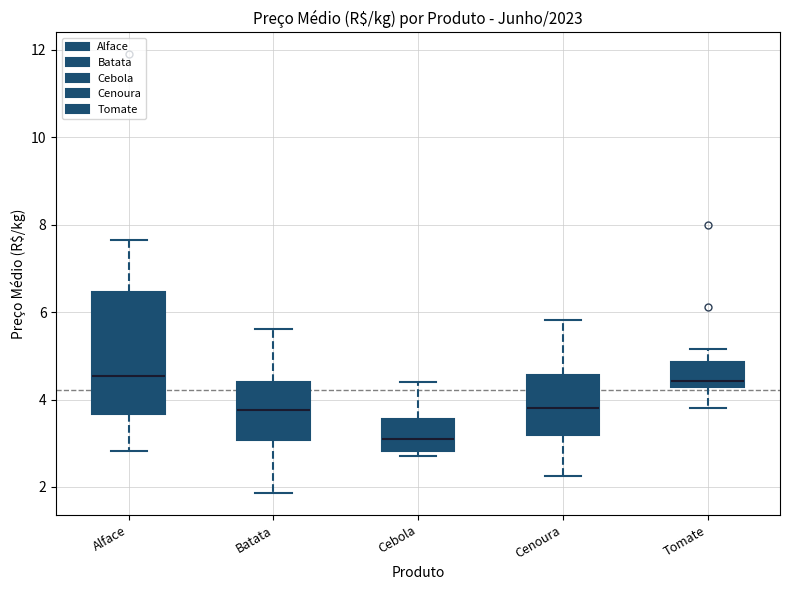

Where does the median line of the box for Alface sit on the y-axis? The values are not printed on the chart, so give them approximately, as read against the axis.

4.6